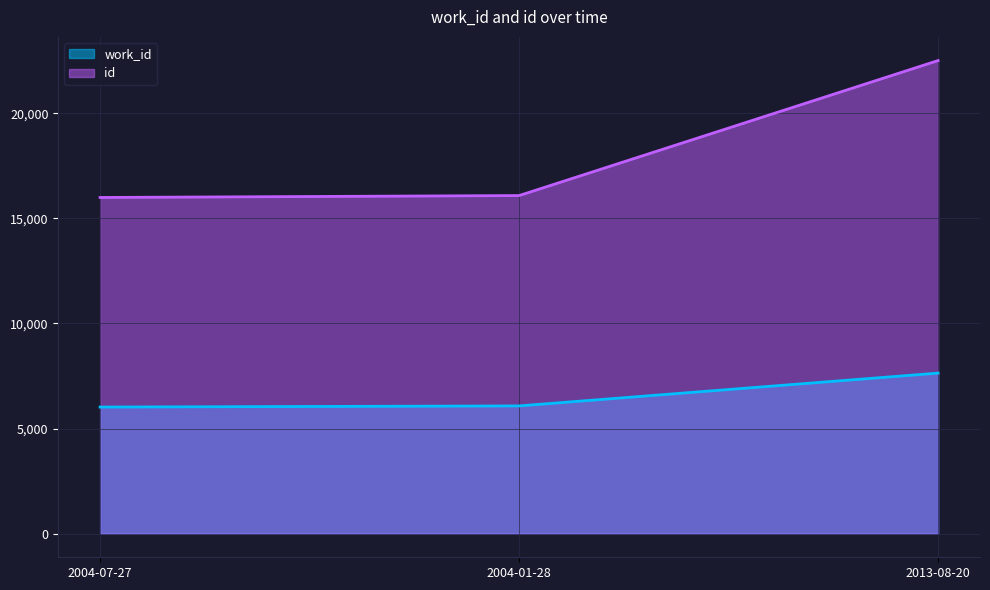

What is the sum of the work_id values at 2004-01-28 and 2004-07-27?

12101